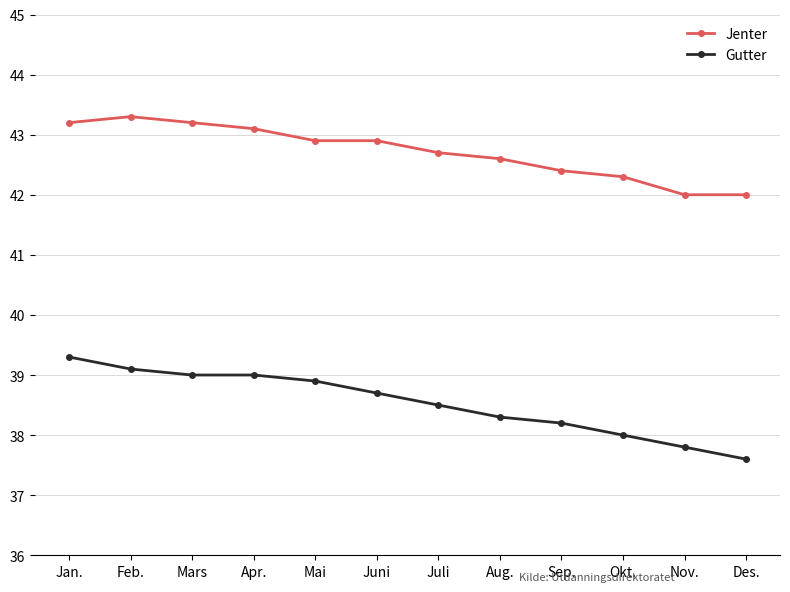

Is this an area chart (filled region under the line)?

No